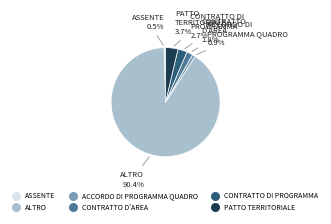

Is there any slice that represents more than half of the pie?

Yes